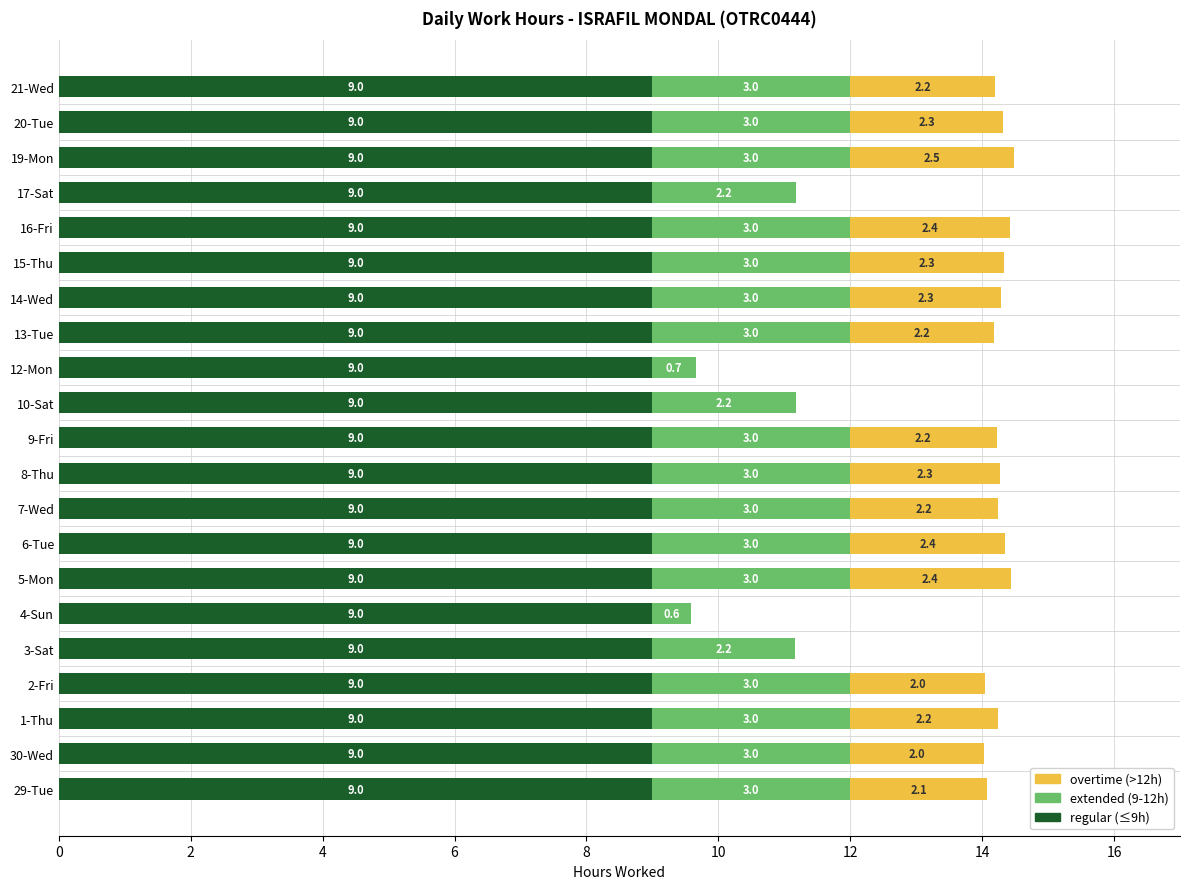

Count the number of data series in this chart.

3